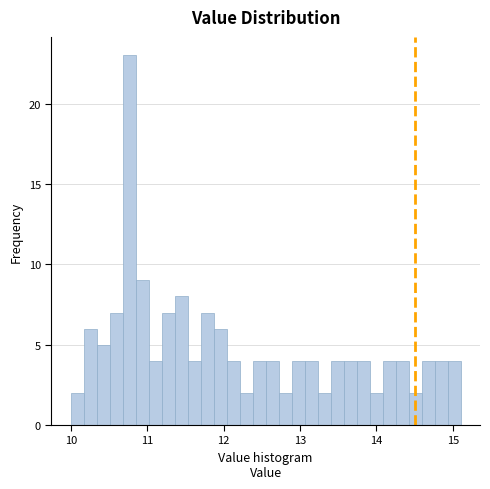

Read against the x-axis, roughly where is the centre of the tallest bar?

10.8